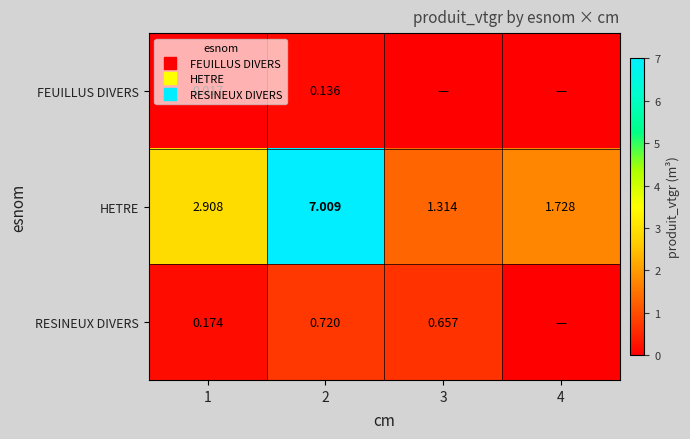

List the labels in order of HETRE value, smallest first.

3, 4, 1, 2